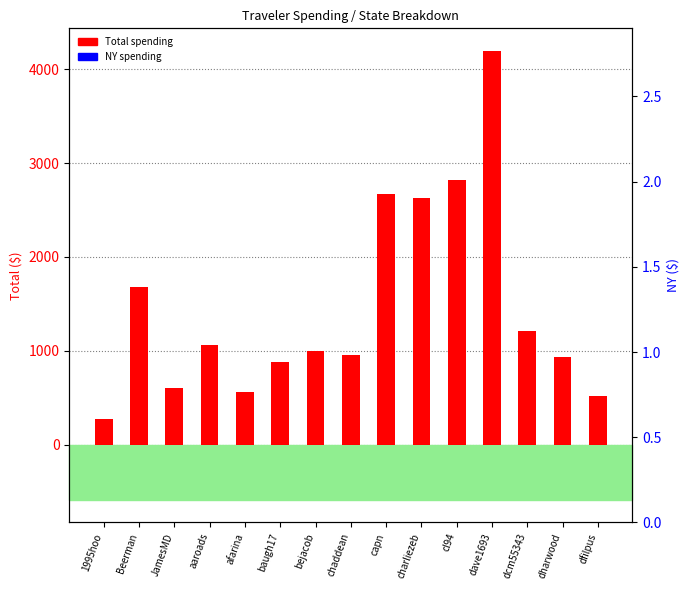

Where does the Total spending series first go above 1001?

Beerman